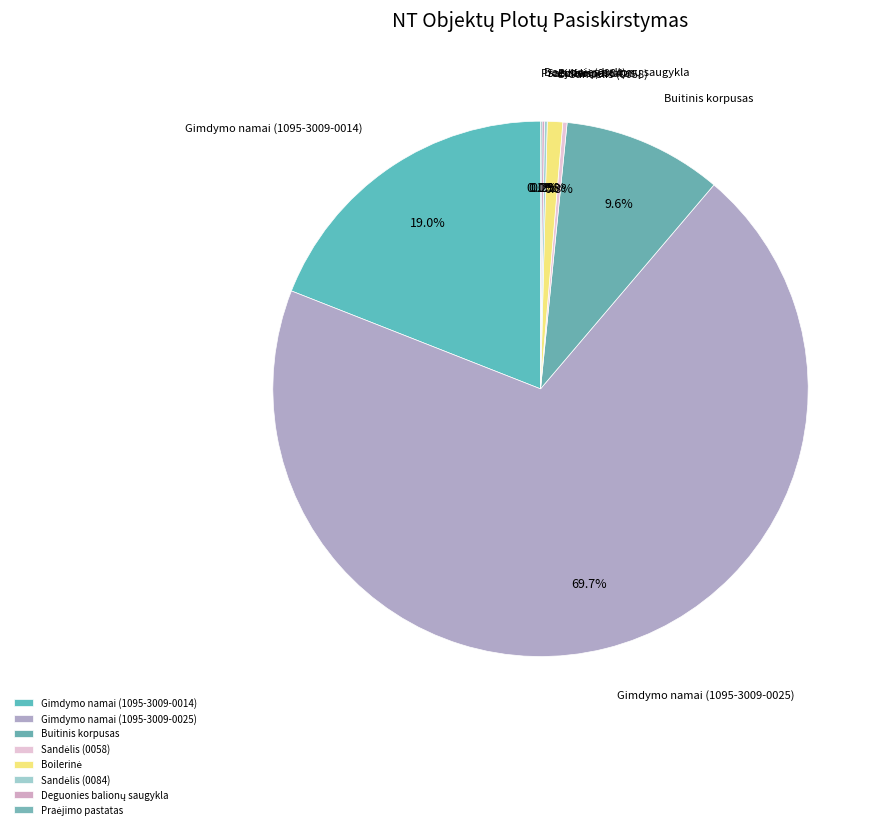

Combined, what portion of the pie is Gimdymo namai (1095-3009-0025) and Gimdymo namai (1095-3009-0014)?

88.8%